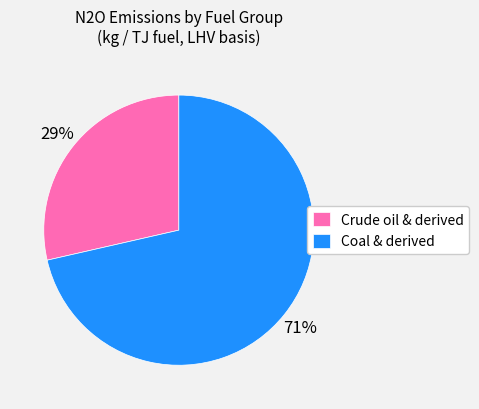

To the nearest percent, what portion does Crude oil & derived represent?

29%